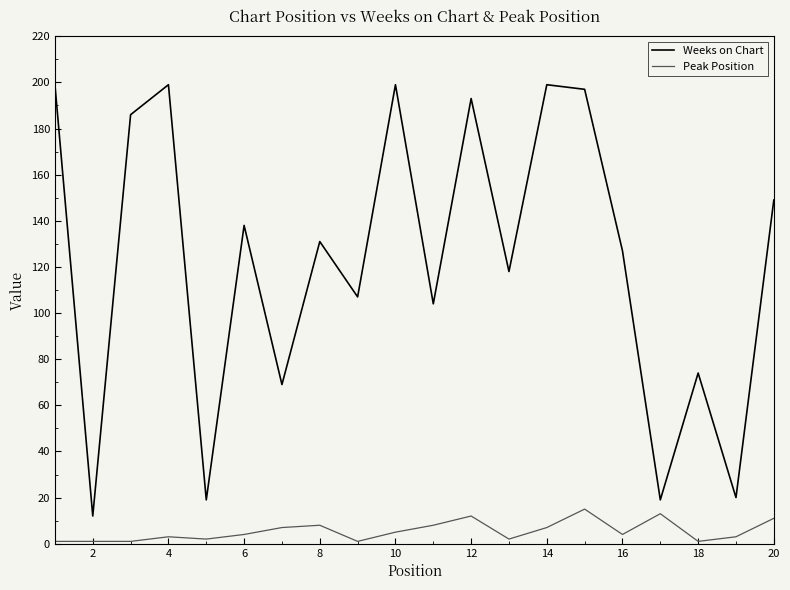

True or false: Peak Position and Weeks on Chart cross at least once.

False